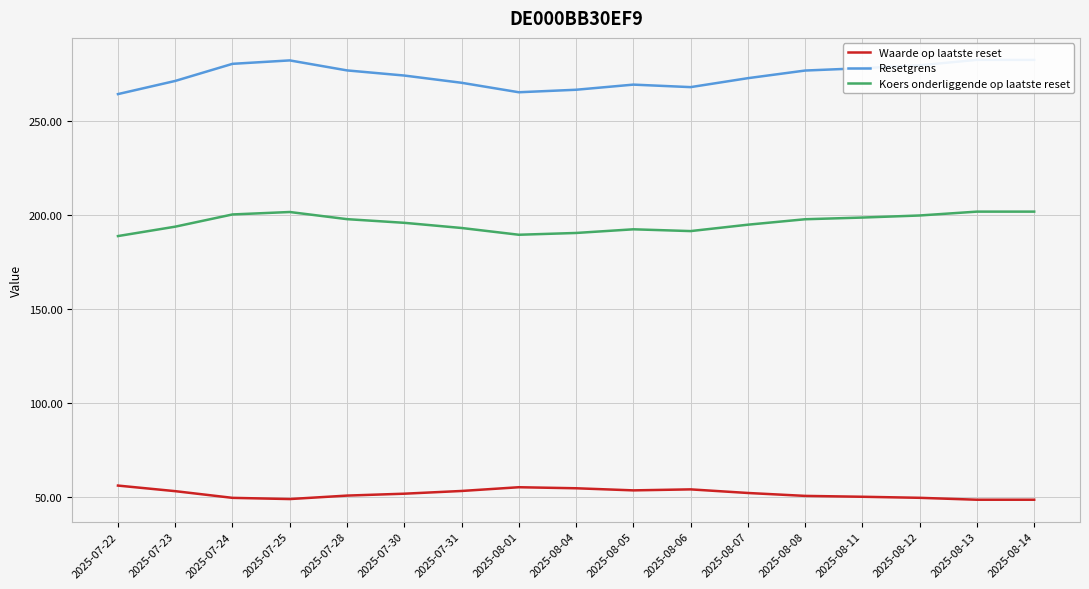

True or false: Waarde op laatste reset and Resetgrens intersect in this chart.

False